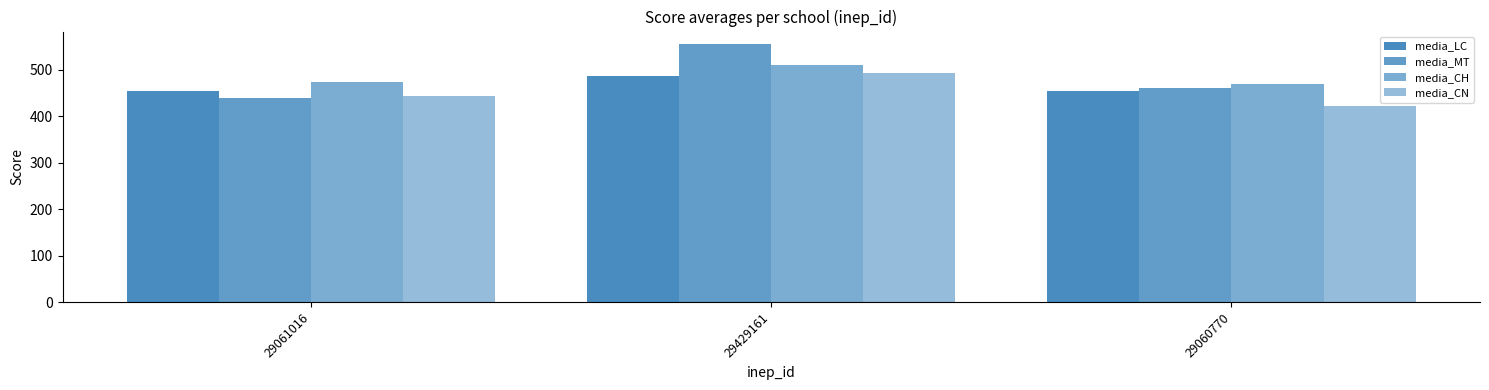

At 29060770, list the series in order from smallest to largest.

media_CN, media_LC, media_MT, media_CH